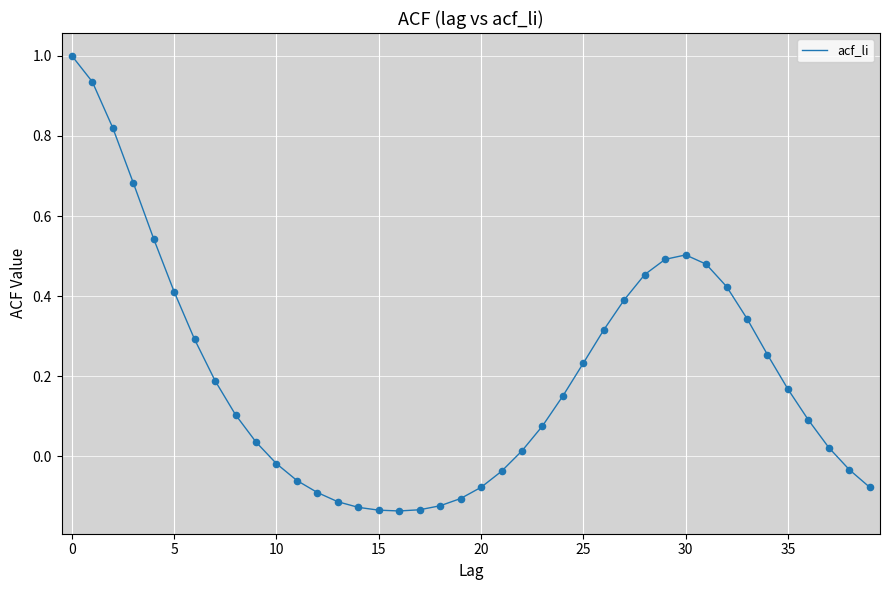

What is the difference between the maximum and minimum values?

1.1